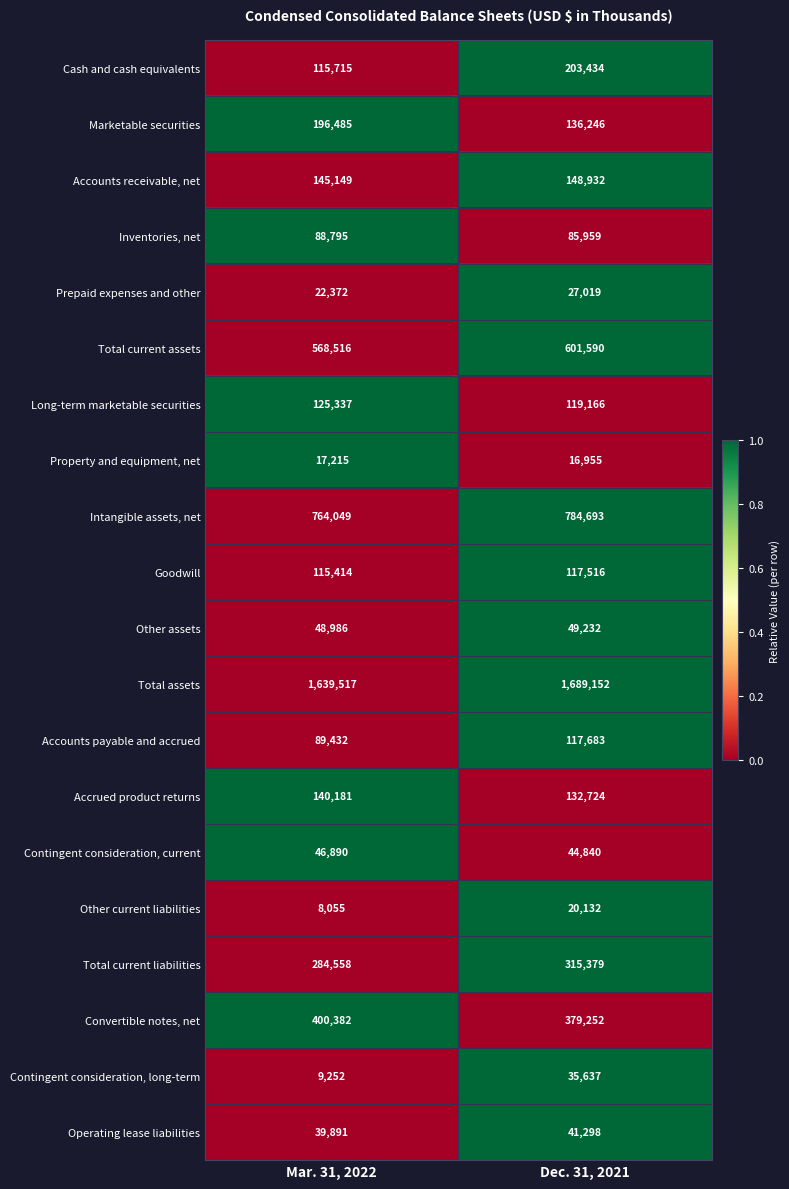

At which label is Total current assets closest to 585053?

Mar. 31, 2022